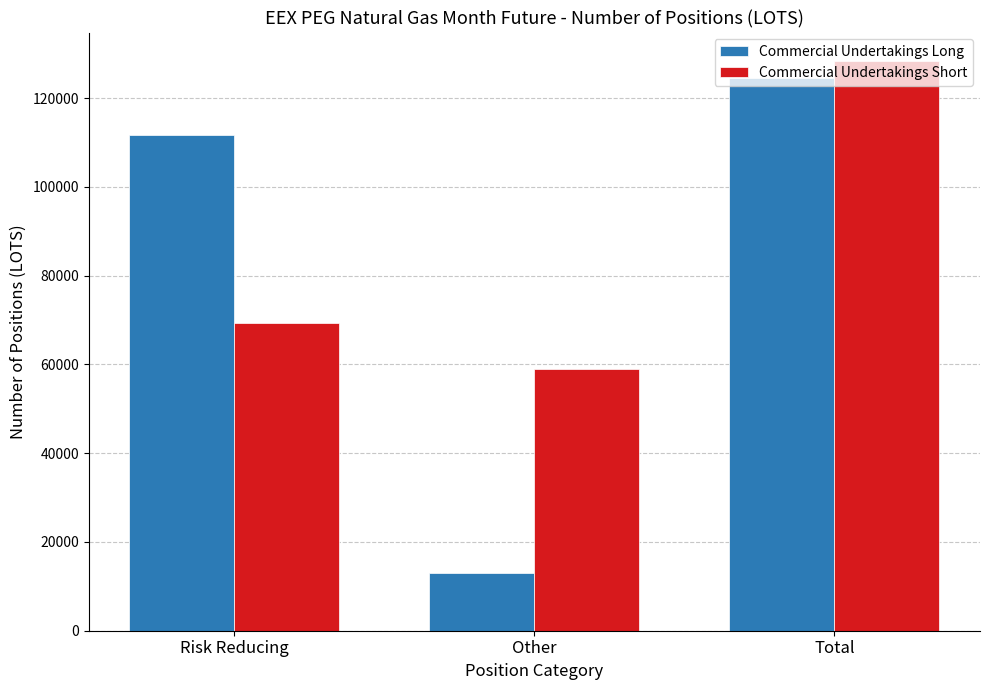

What is the sum of all Commercial Undertakings Long values?

249088